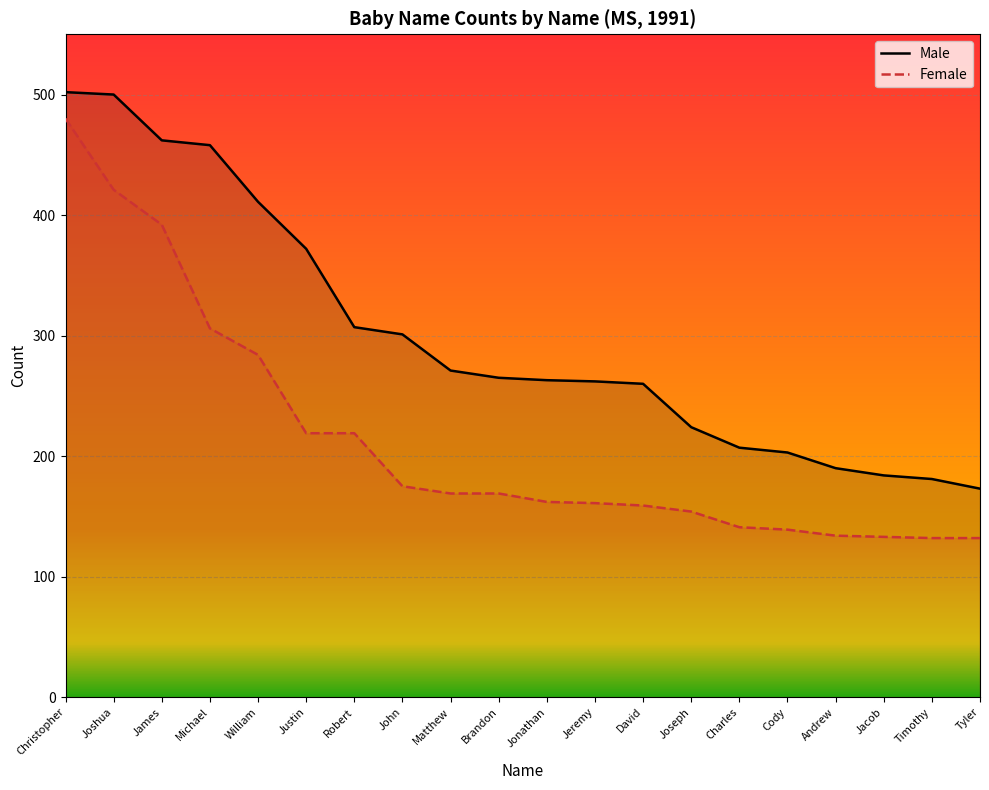

At how many categories does at least one series exceed 290?

8